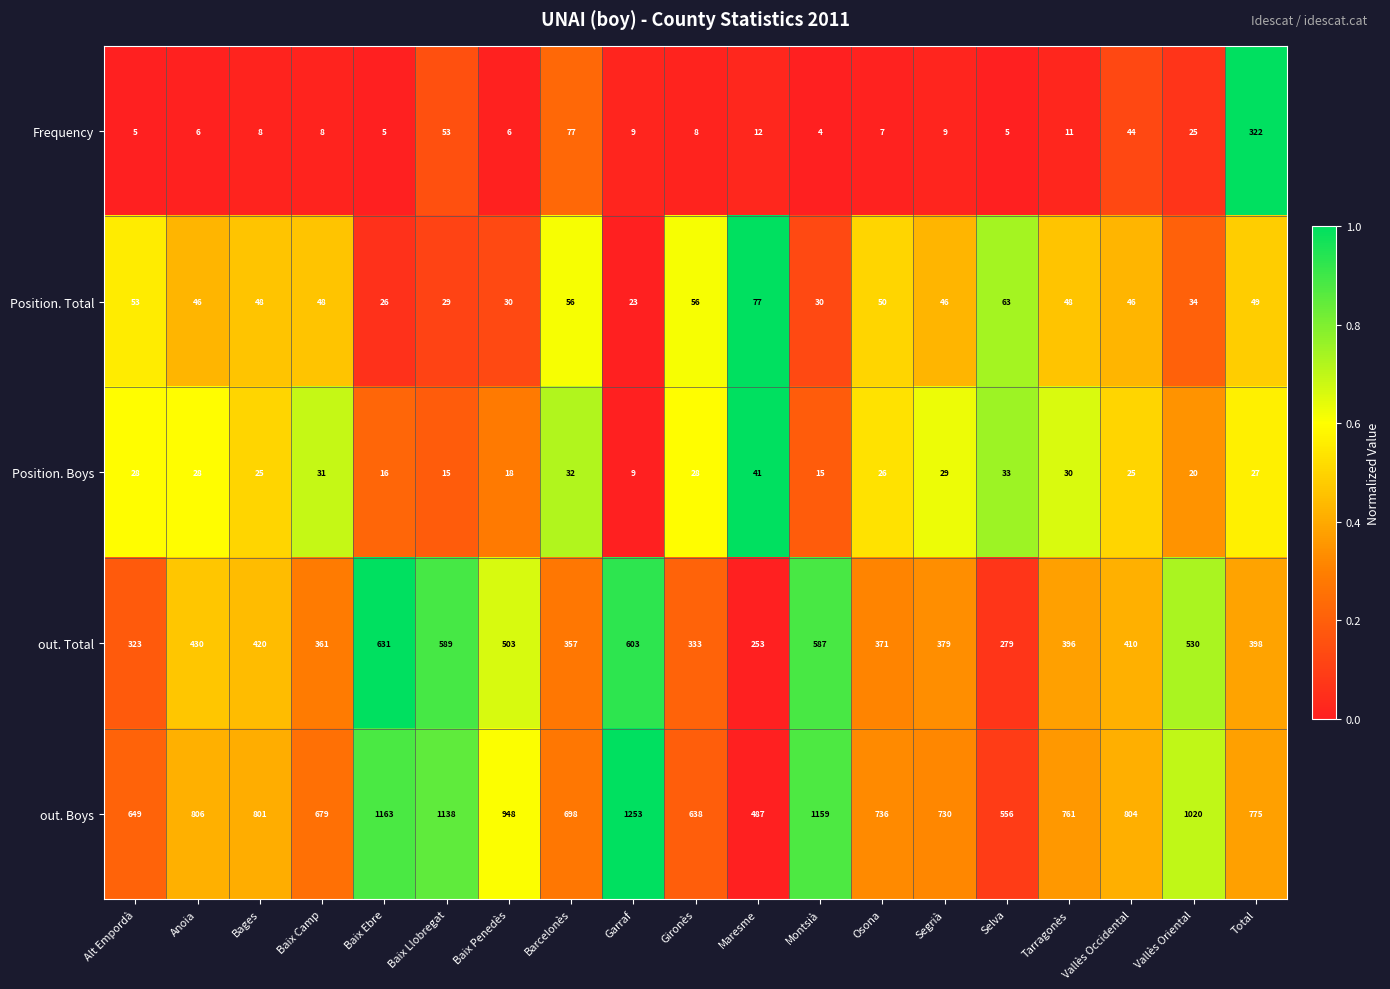

Rank the series by their maximum value, from highest to lowest.

out. Boys, out. Total, Frequency, Position. Total, Position. Boys